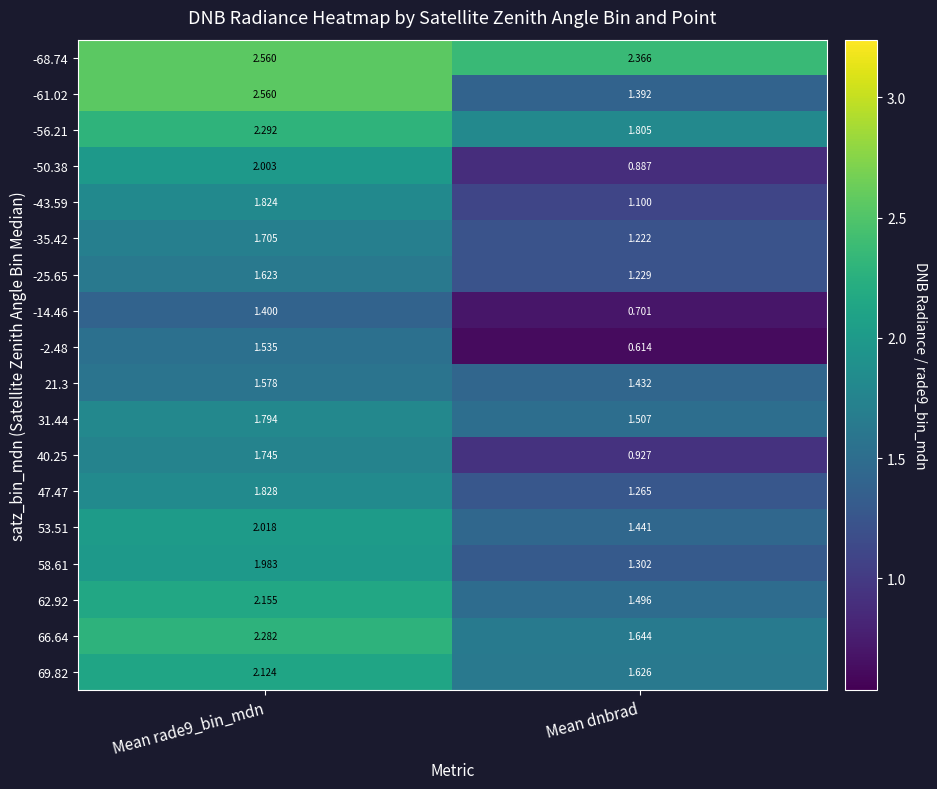

Which series changed the most between Mean rade9_bin_mdn and Mean dnbrad?

-61.02